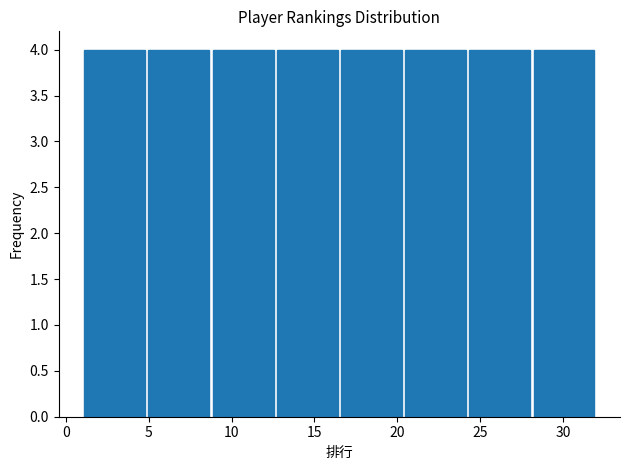

Reading left to right, list every bar in this chart as the range it spans on the x-axis followed by its height. Neither the bar edges nor the heights are printed on the chart, so give them approximately, as read against the axes.

1.0 to 5.0: 4
5.0 to 9.0: 4
9.0 to 12.5: 4
12.5 to 16.5: 4
16.5 to 20.5: 4
20.5 to 24.5: 4
24.5 to 28.0: 4
28.0 to 32.0: 4